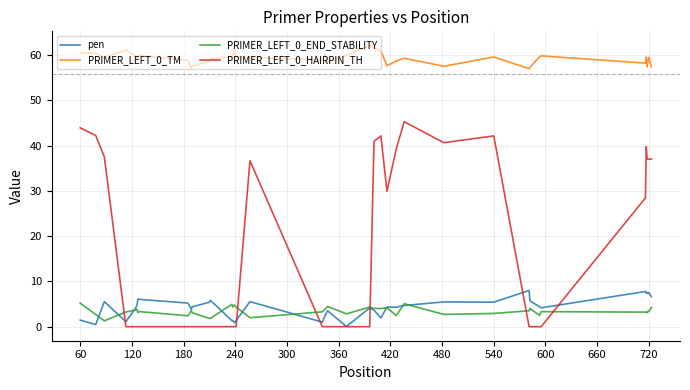

What is the maximum value shown in the chart?

62.1